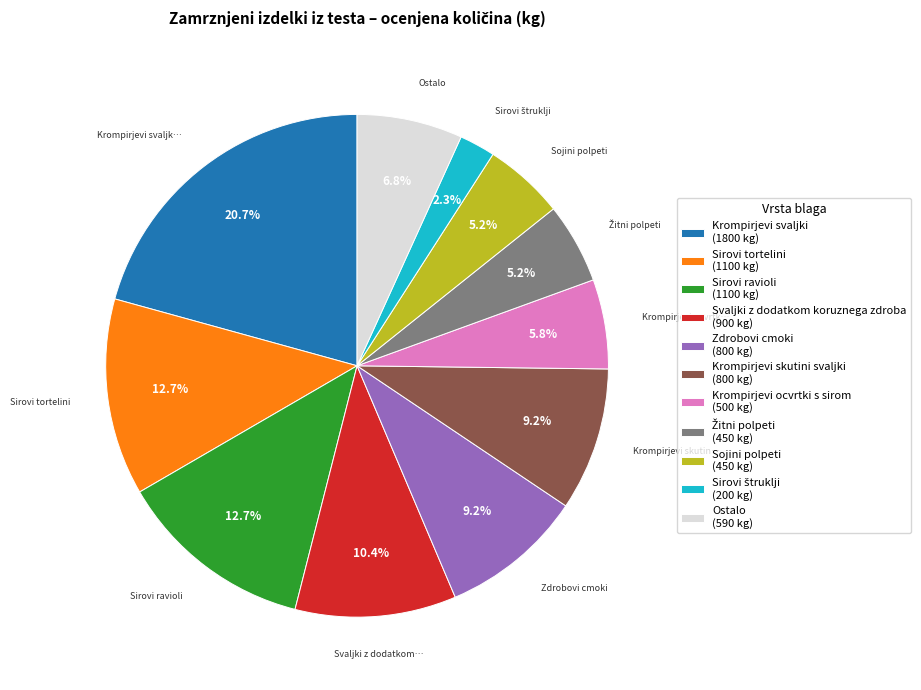

Which slice is the largest?

Krompirjevi svaljki (1800 kg)